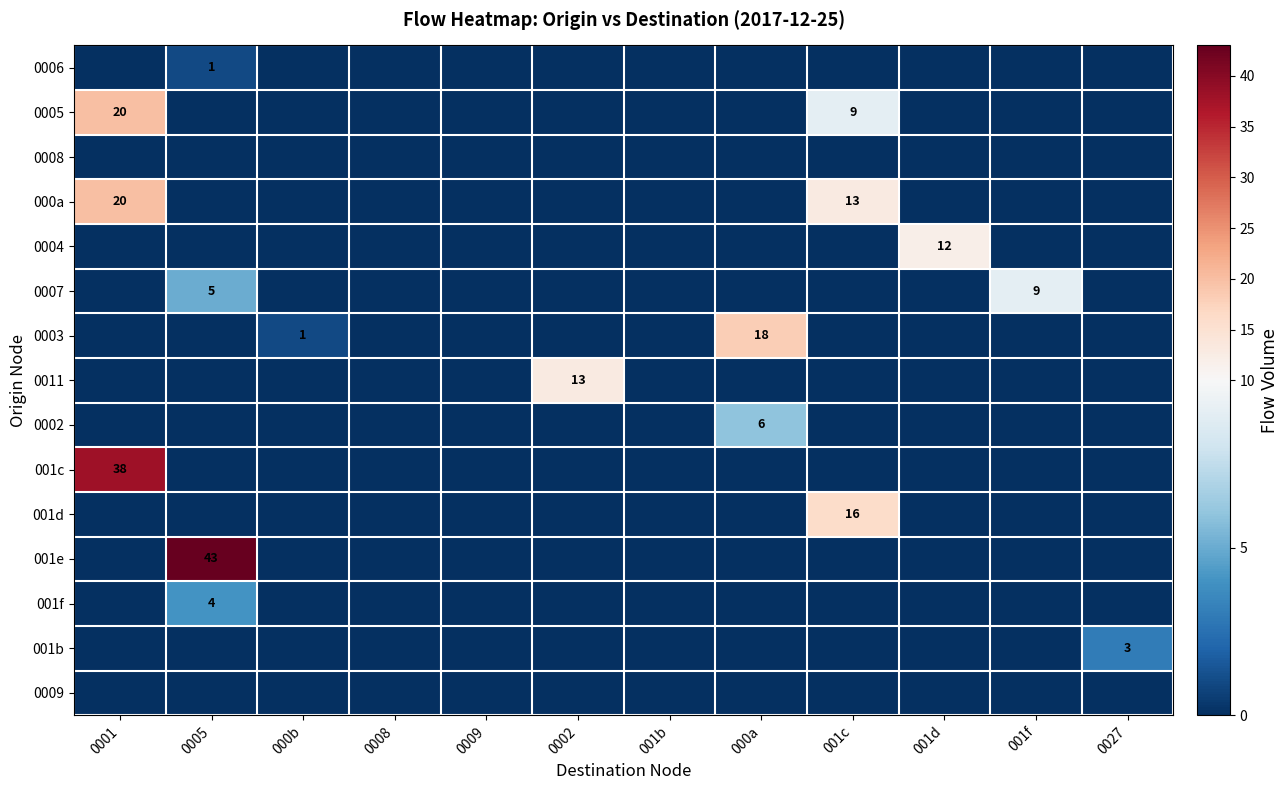

Which series has the widest spread of values?

001e